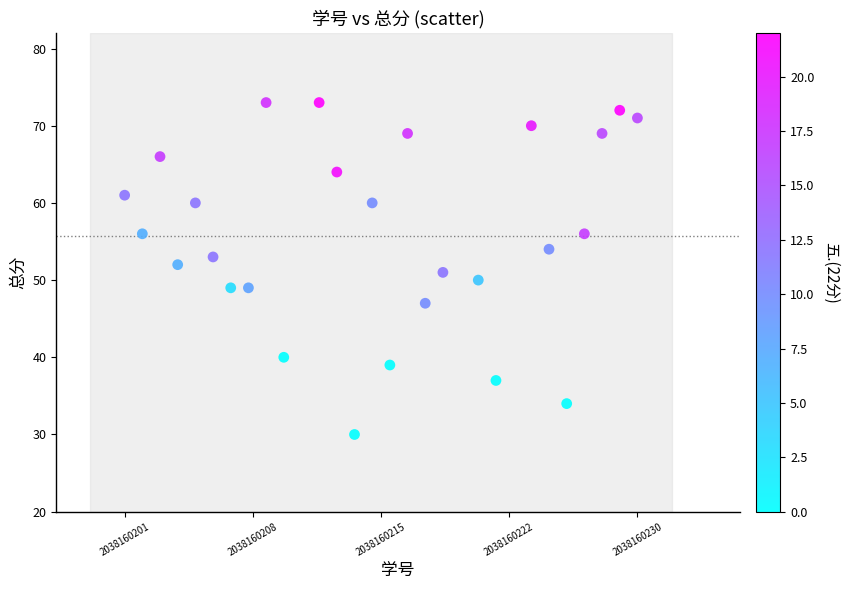

What is the range of Y values (max minus min)?

43